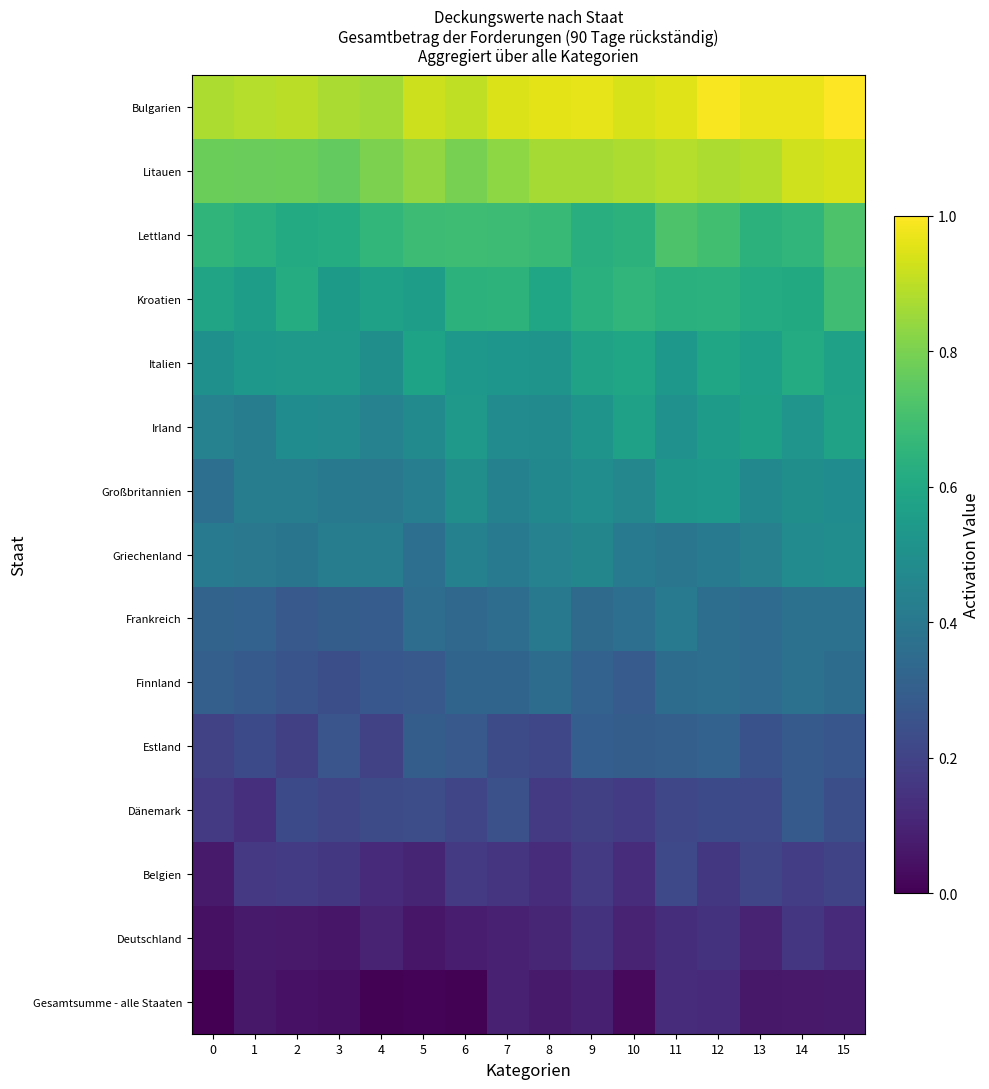

At how many categories does at least one series exceed 0?

16